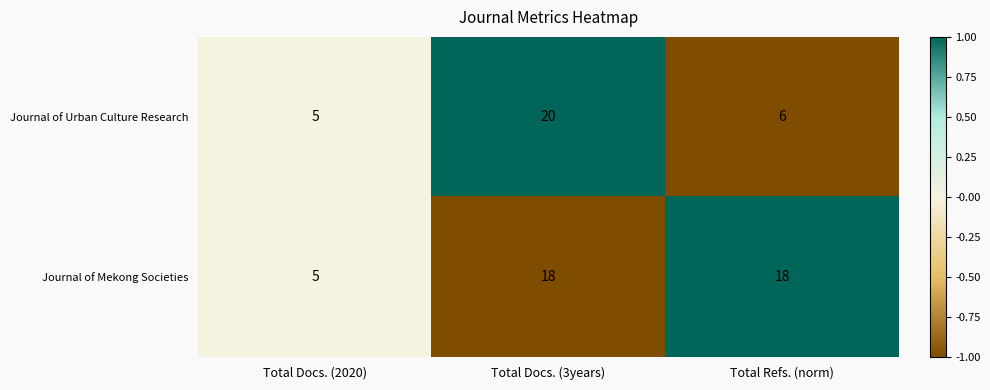

What is the maximum value shown in the chart?

20